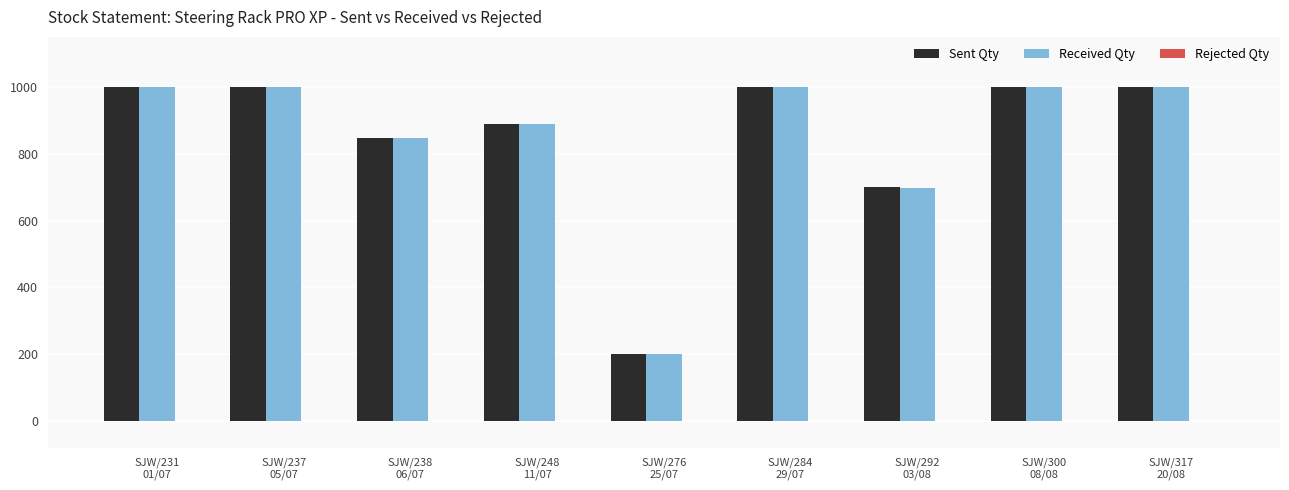

How many categories are shown in the chart?

9